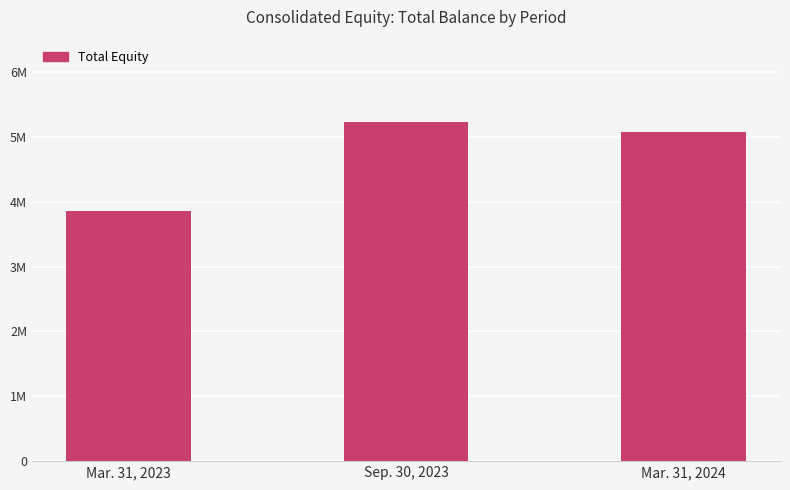

Are the bars horizontal?

No